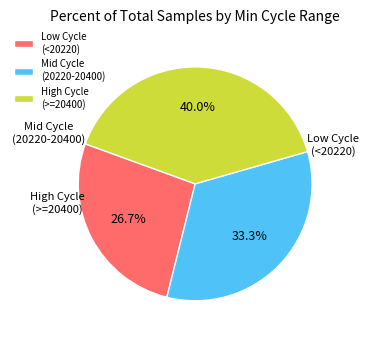

Approximately how many times larger is the value at Mid Cycle (20220-20400) compared to High Cycle (>=20400)?

0.8